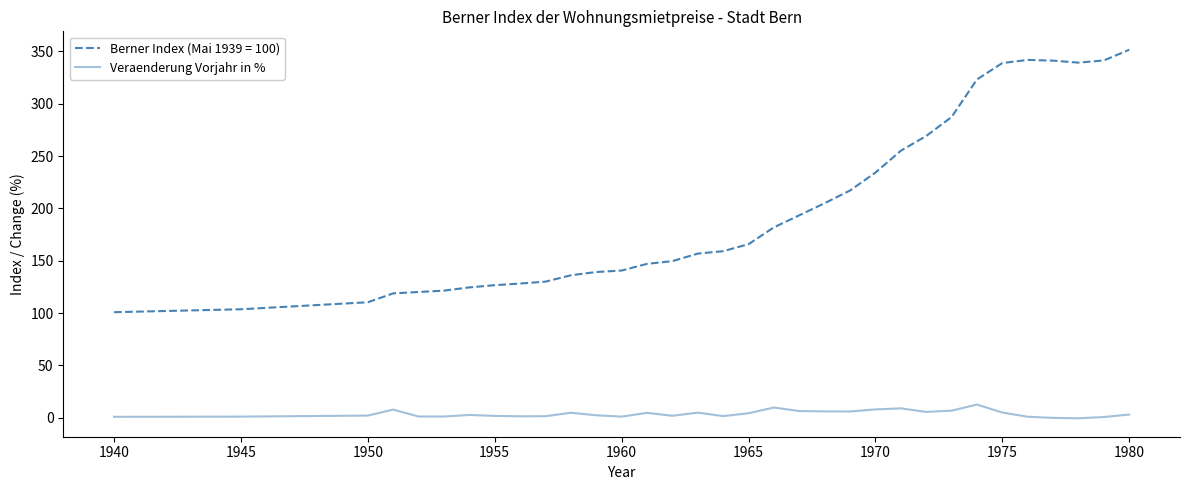

Rank the series by their average value, from highest to lowest.

Berner Index (Mai 1939 = 100), Veraenderung Vorjahr in %